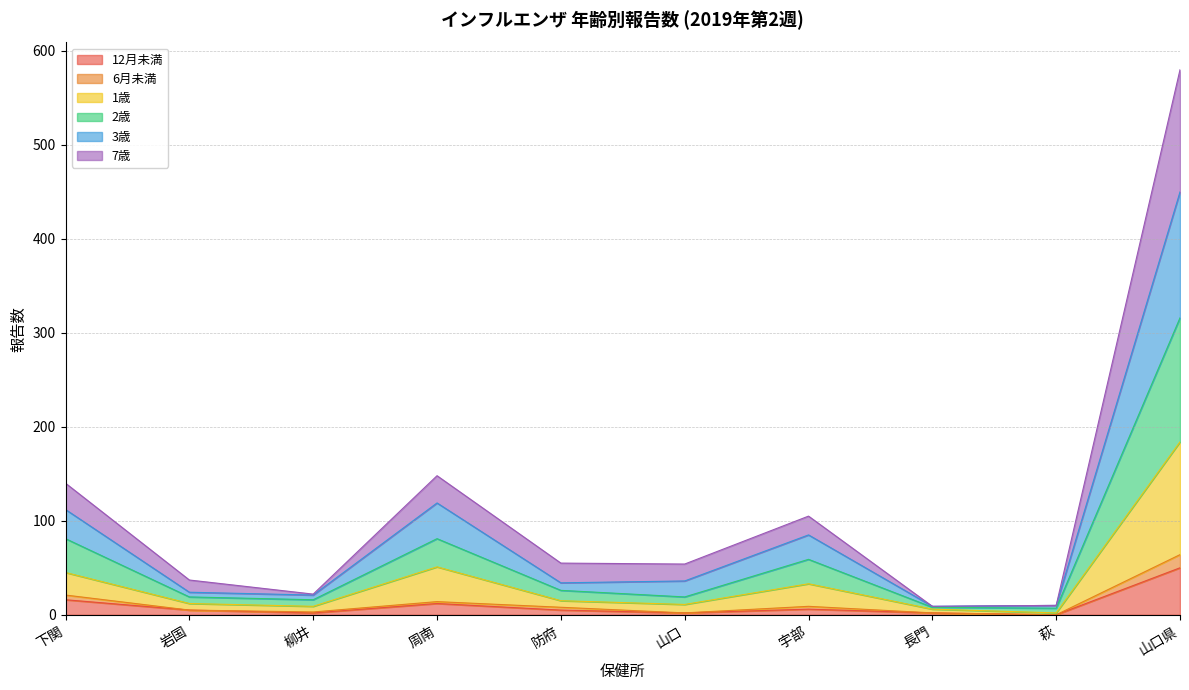

At which category is the sum across all series the highest?

山口県